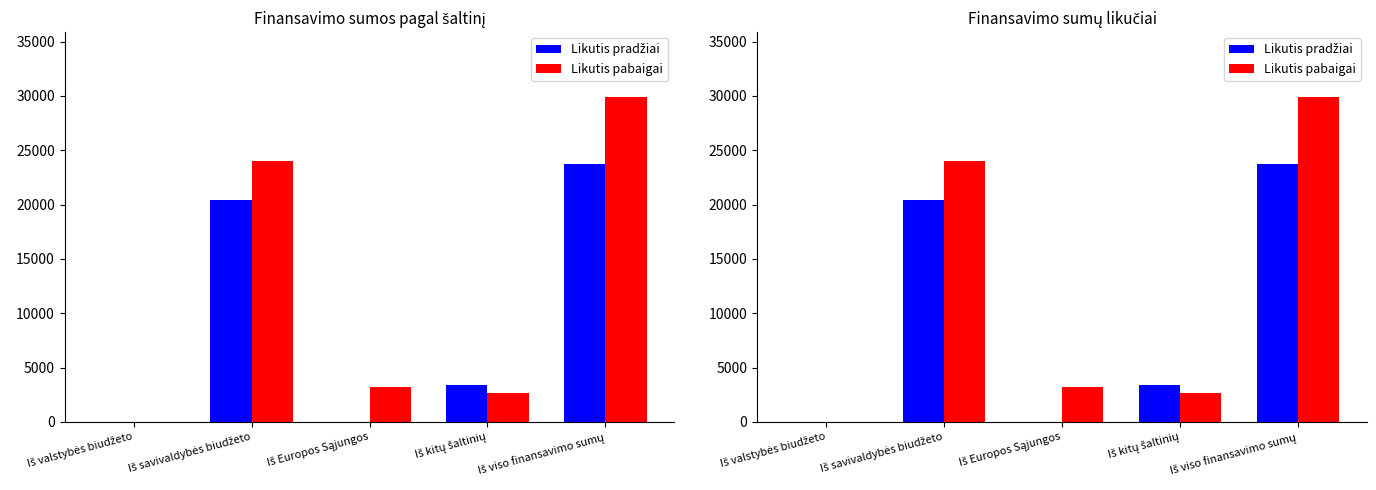

Which series has the largest range (max minus min)?

Likutis pabaigai